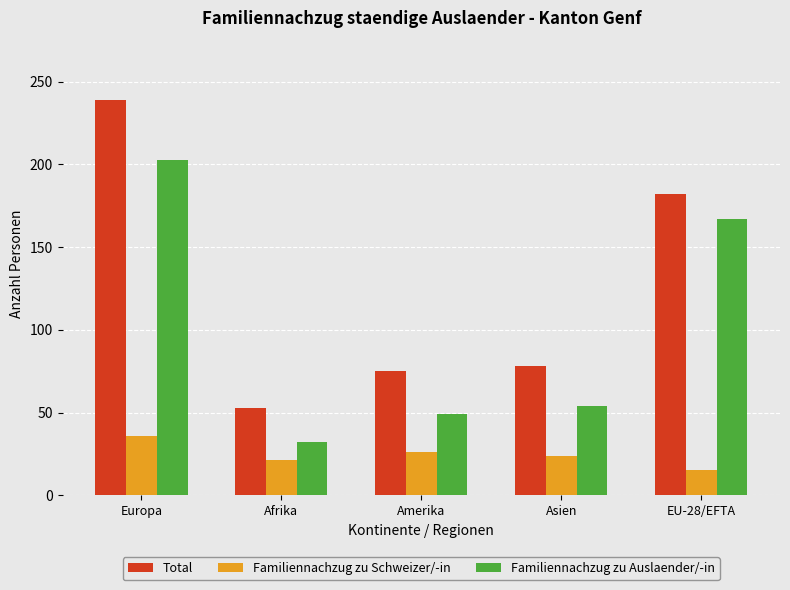

The Familiennachzug zu Auslaender/-in series shows 32 at Afrika. True or false?

True